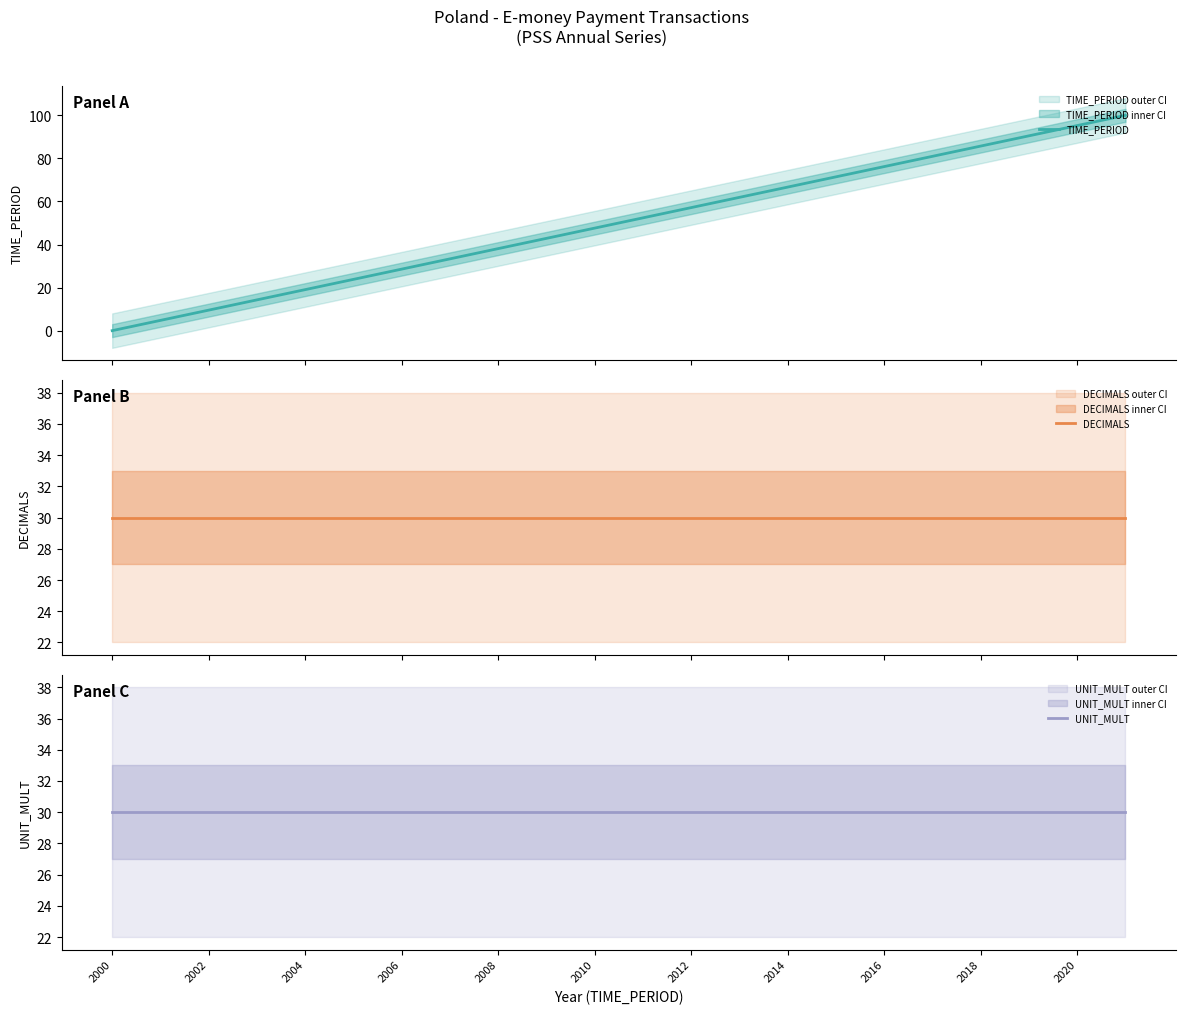

What is the difference between the highest and lowest values at 2020?

65.2